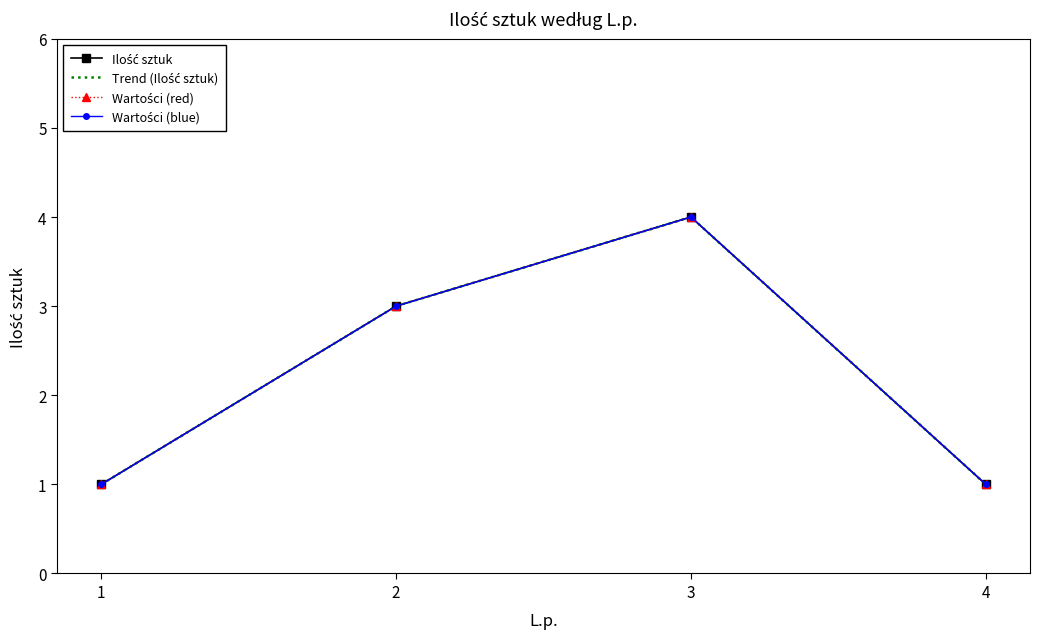

What is the value of the Wartości (red) point at the 2nd from the left?

3